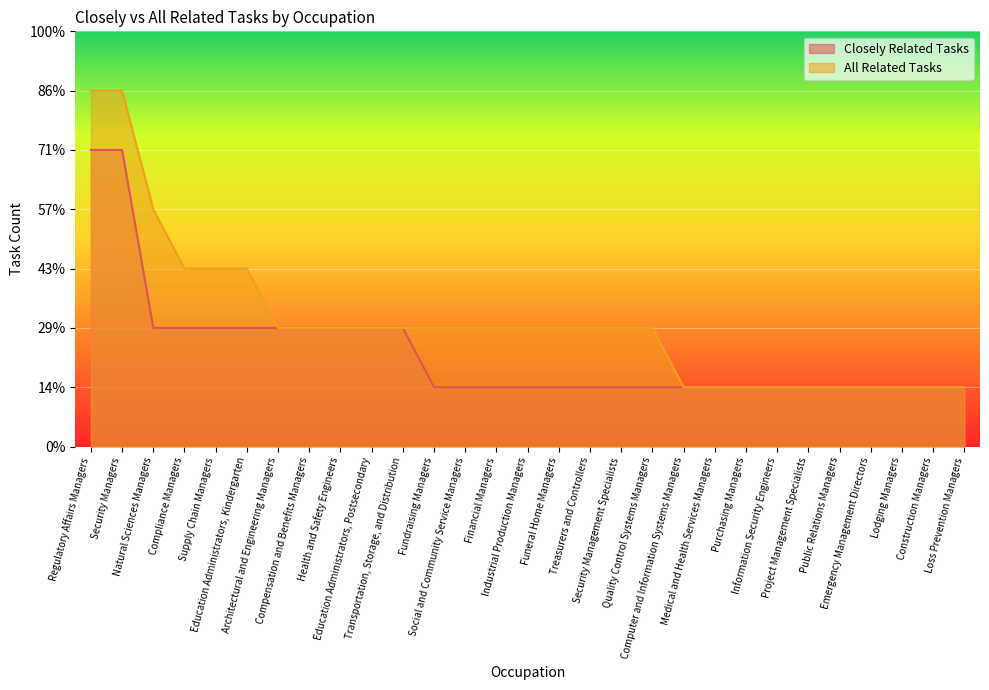

True or false: All Related Tasks has a value of 1 at Project Management Specialists.

False